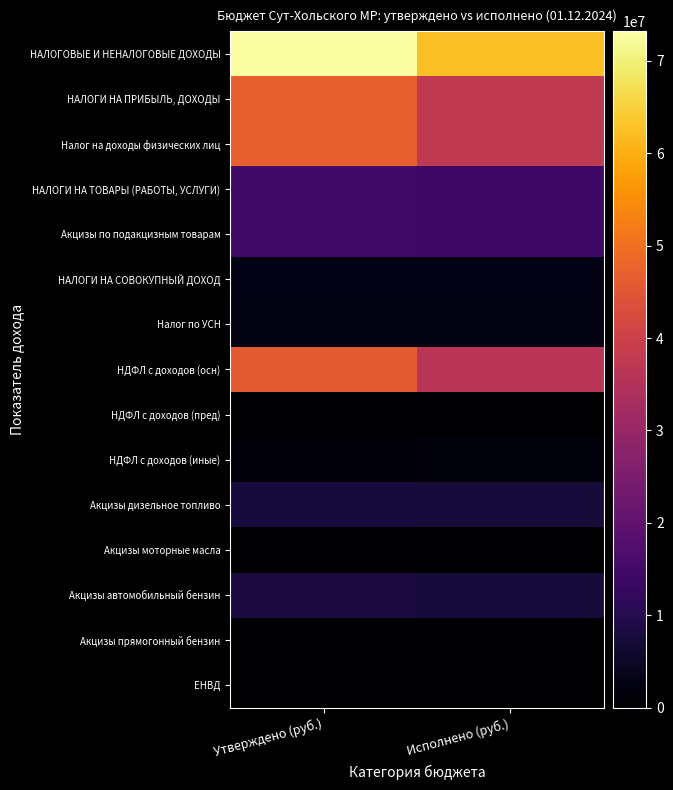

Reading left to right, extract all data points from this chart.

НАЛОГОВЫЕ И НЕНАЛОГОВЫЕ ДОХОДЫ: Утверждено (руб.)=73198000.0	Исполнено (руб.)=62447481.9
НАЛОГИ НА ПРИБЫЛЬ, ДОХОДЫ: Утверждено (руб.)=47159000.0	Исполнено (руб.)=37675463.0
Налог на доходы физических лиц: Утверждено (руб.)=47159000.0	Исполнено (руб.)=37675463.0
НАЛОГИ НА ТОВАРЫ (РАБОТЫ, УСЛУГИ): Утверждено (руб.)=14527000.0	Исполнено (руб.)=14269859.2
Акцизы по подакцизным товарам: Утверждено (руб.)=14527000.0	Исполнено (руб.)=14269859.2
НАЛОГИ НА СОВОКУПНЫЙ ДОХОД: Утверждено (руб.)=2929000.0	Исполнено (руб.)=3023581.1
Налог по УСН: Утверждено (руб.)=2233000.0	Исполнено (руб.)=2355076.5
НДФЛ с доходов (осн): Утверждено (руб.)=45996664.8	Исполнено (руб.)=36255420.9
НДФЛ с доходов (пред): Утверждено (руб.)=85700.0	Исполнено (руб.)=138345.5
НДФЛ с доходов (иные): Утверждено (руб.)=1076635.2	Исполнено (руб.)=1281696.6
Акцизы дизельное топливо: Утверждено (руб.)=7577000.0	Исполнено (руб.)=7394095.0
Акцизы моторные масла: Утверждено (руб.)=35000.0	Исполнено (руб.)=42754.3
Акцизы автомобильный бензин: Утверждено (руб.)=7856000.0	Исполнено (руб.)=7651895.7
Акцизы прямогонный бензин: Утверждено (руб.)=-941000.0	Исполнено (руб.)=-818885.8
ЕНВД: Утверждено (руб.)=0.0	Исполнено (руб.)=42512.3